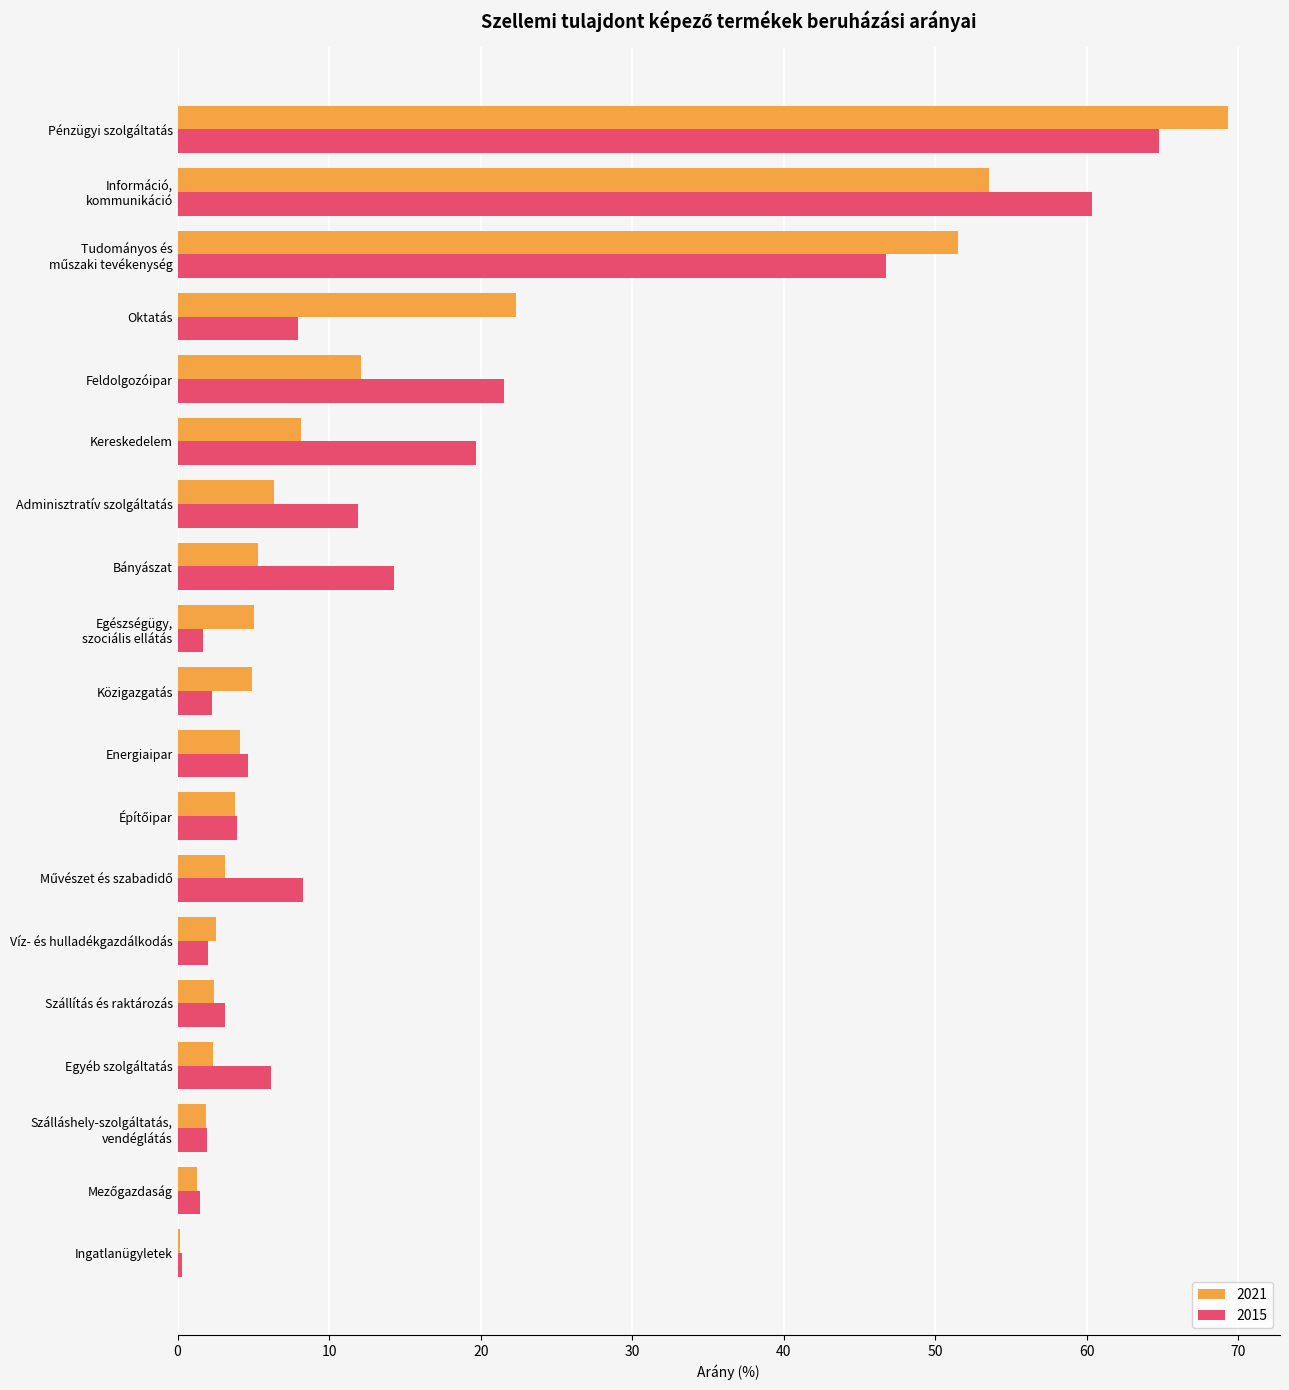

Which series changed the most between Egyéb szolgáltatás and Bányászat?

2015